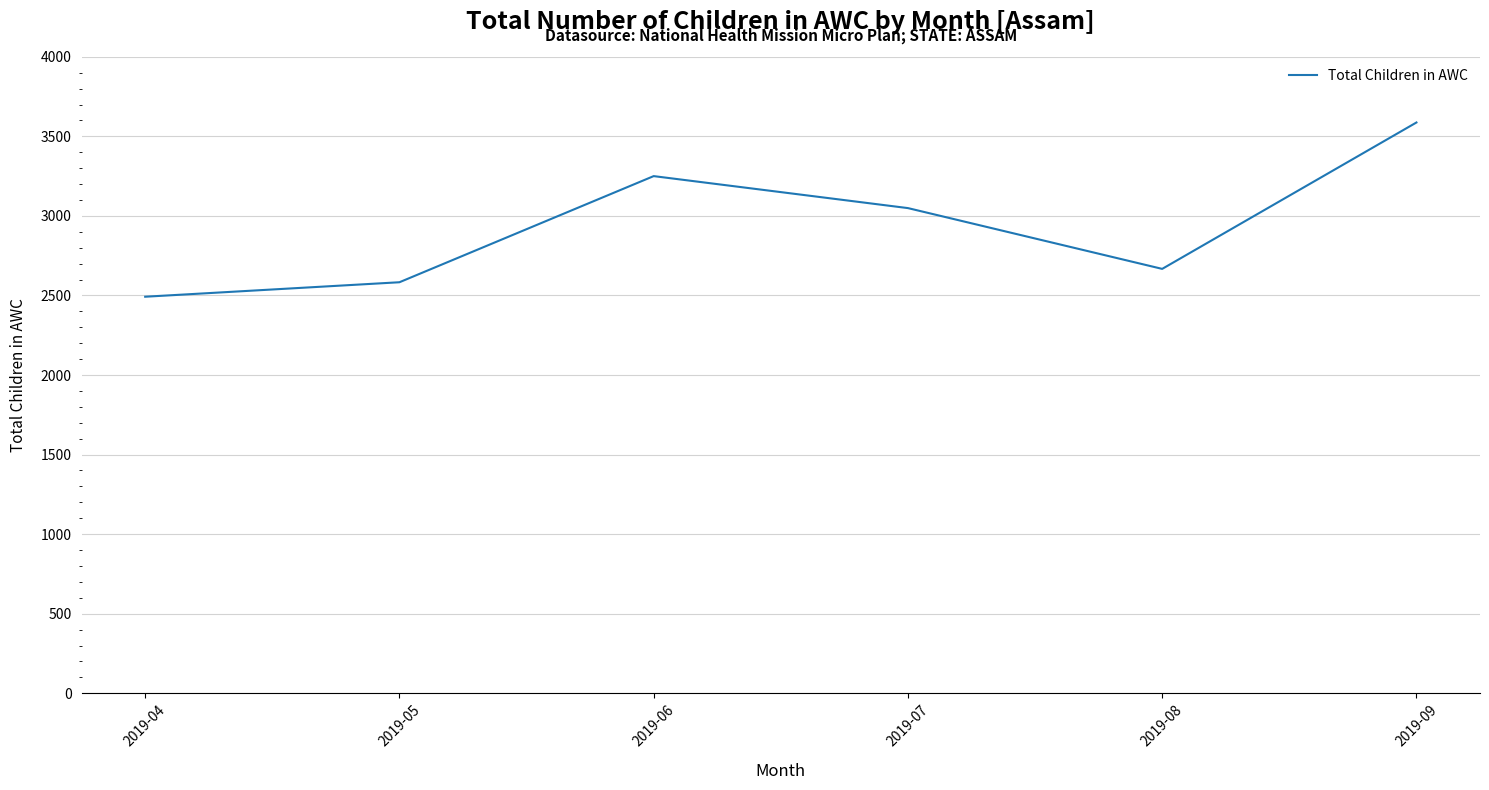

What is the maximum value shown in the chart?

3587